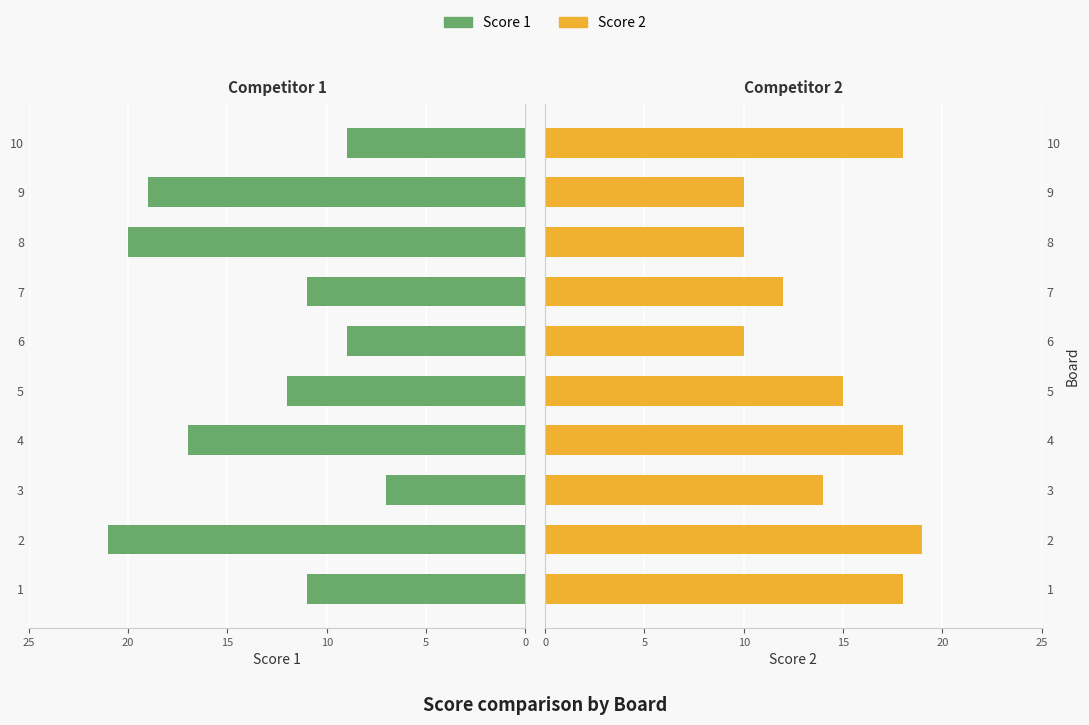

Reading right to left, transcribe all the data shown in this chart.

Score 1: 9	19	20	11	9	12	17	7	21	11
Score 2: 18	10	10	12	10	15	18	14	19	18